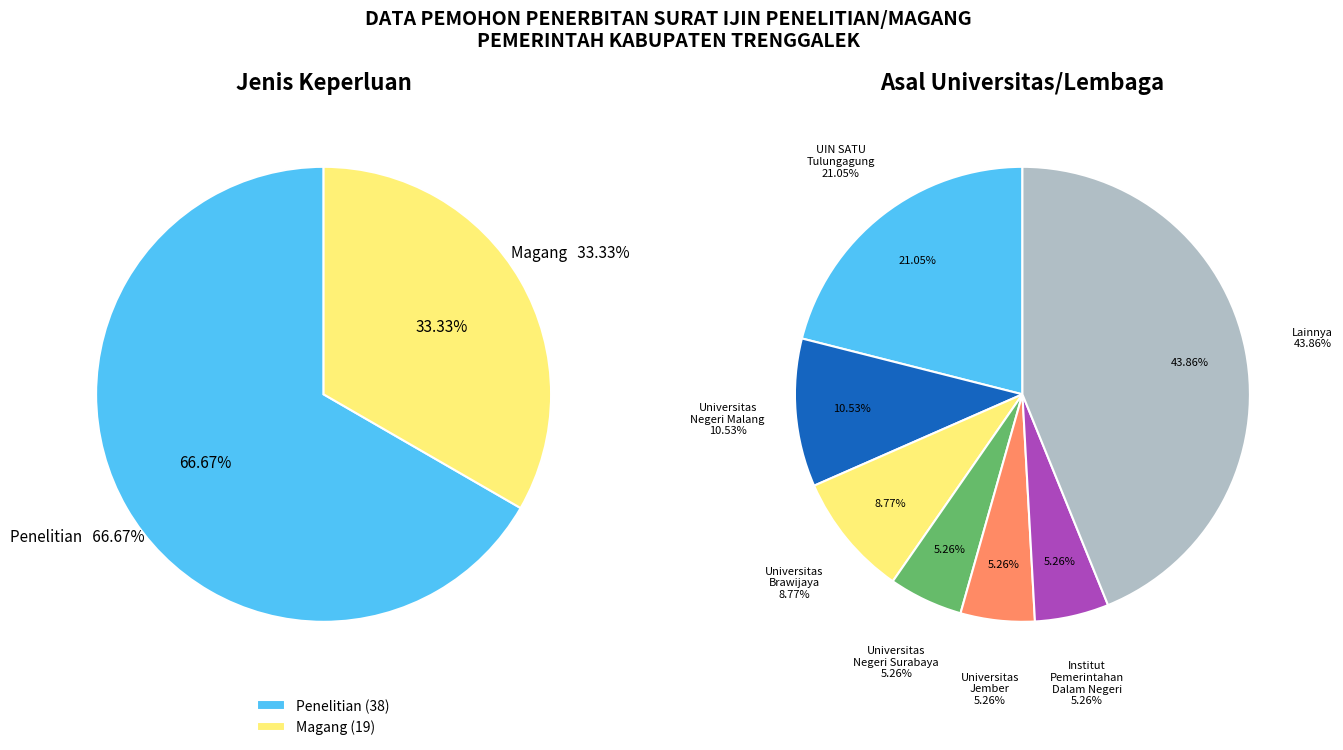

What is the smallest slice in the pie chart?

Magang